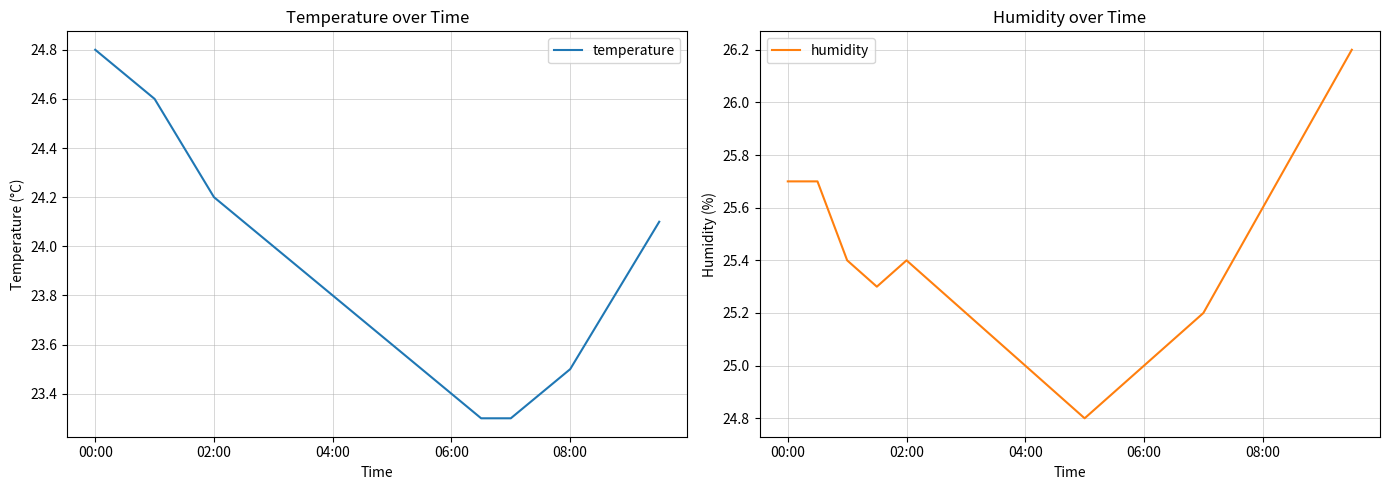

What are all the series names shown in the legend?

temperature, humidity